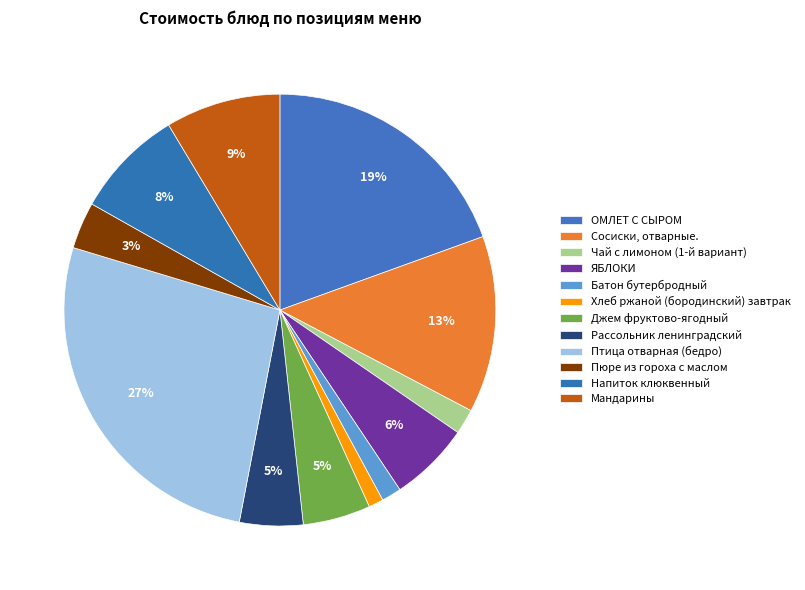

To the nearest percent, what percentage of the pie is ОМЛЕТ С СЫРОМ?

19%